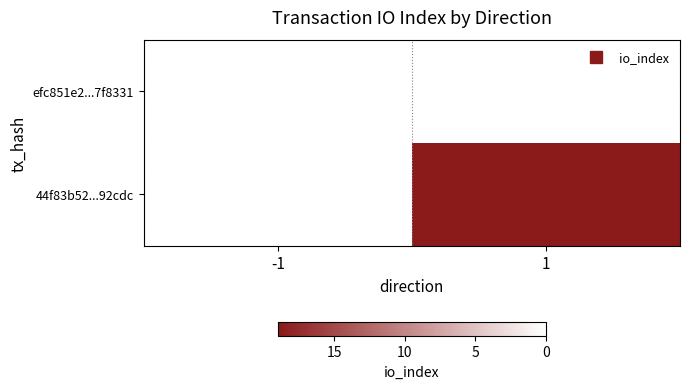

The 44f83b52...92cdc series shows 19.0 at 1. True or false?

True